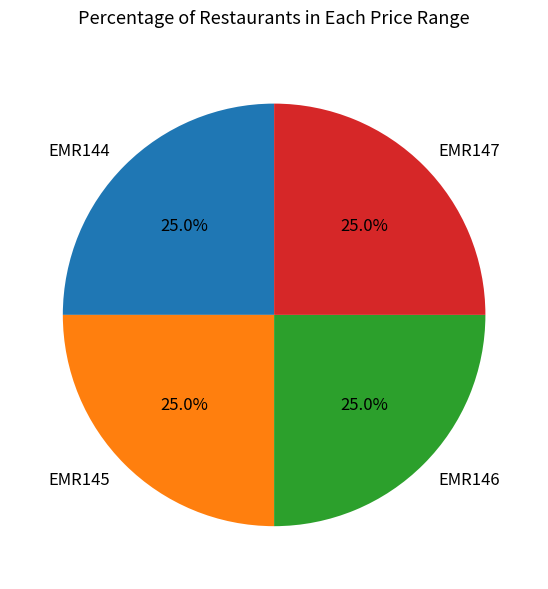

To the nearest percent, what is the average slice percentage?

25%